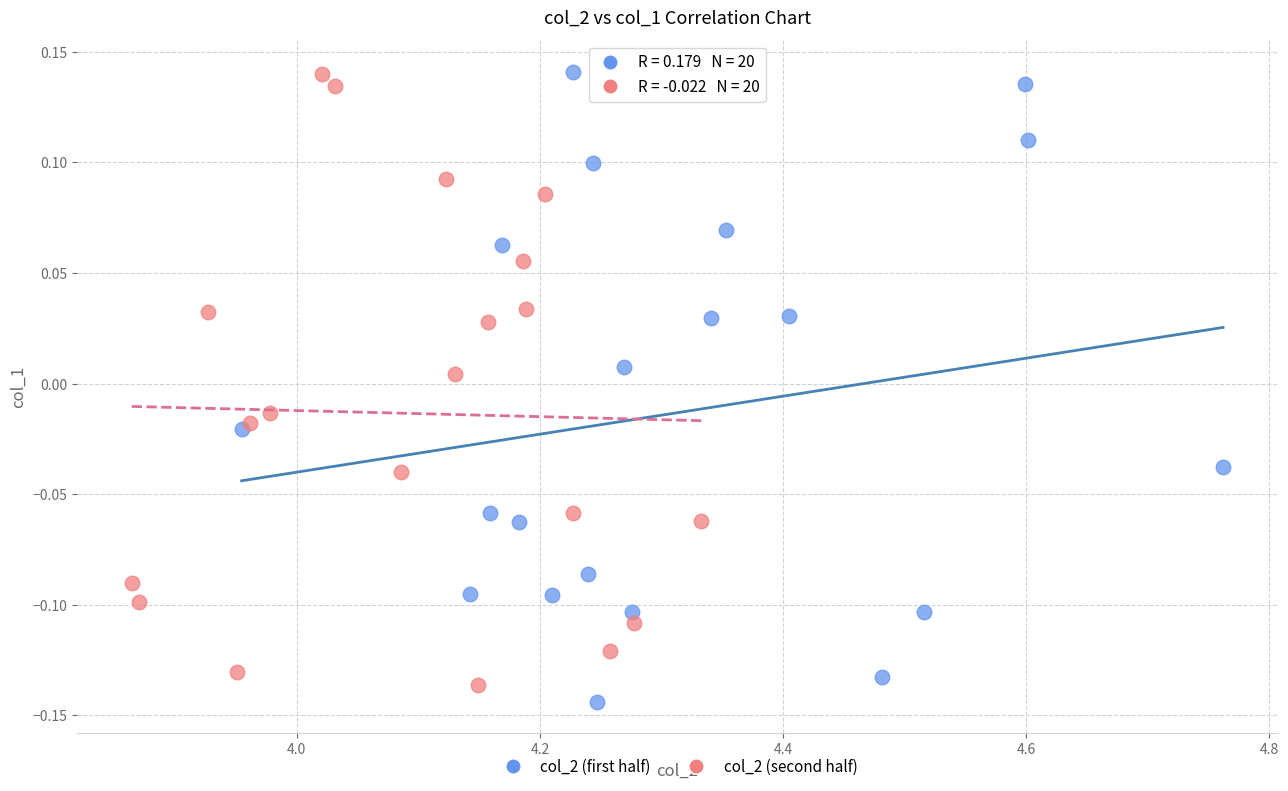

Which series reaches the minimum Y coordinate?

col_2 (first half)